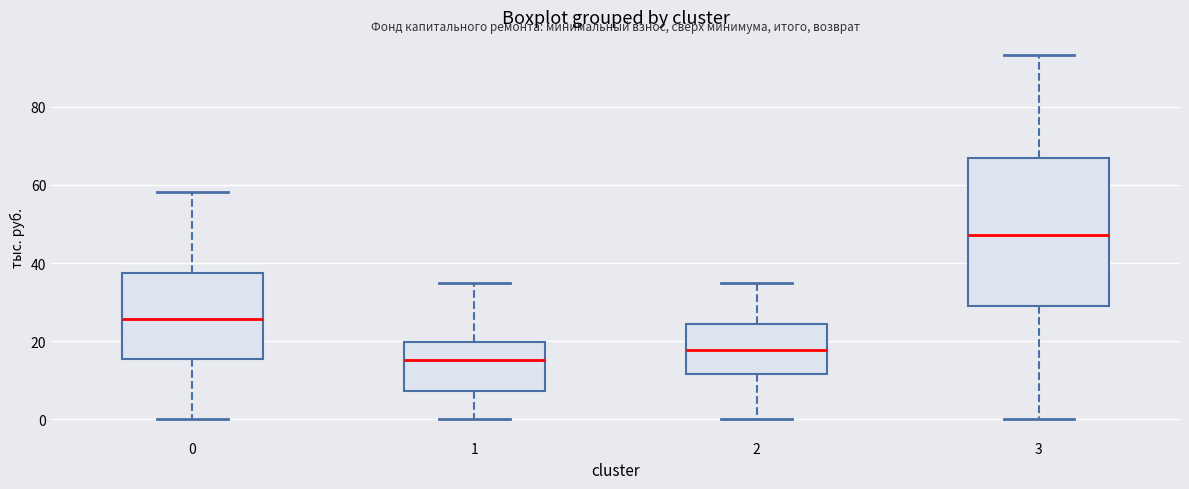

Which box is the tallest, from its lower edge to its upper edge?

3